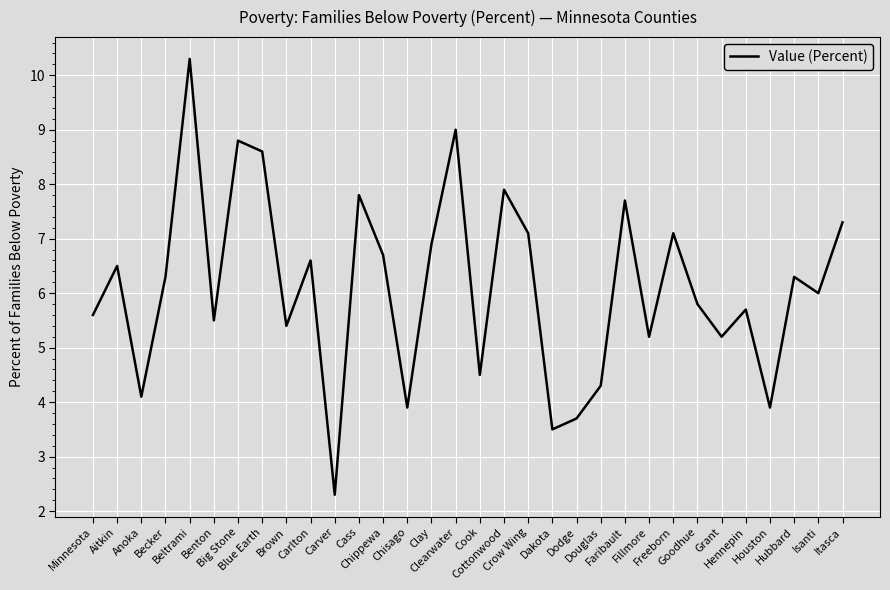

What is the smallest value displayed?

2.3